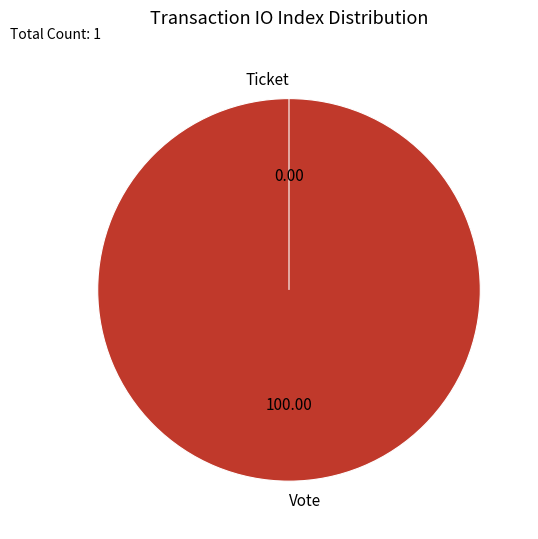

Rank the categories by value from lowest to highest.

Ticket, Vote